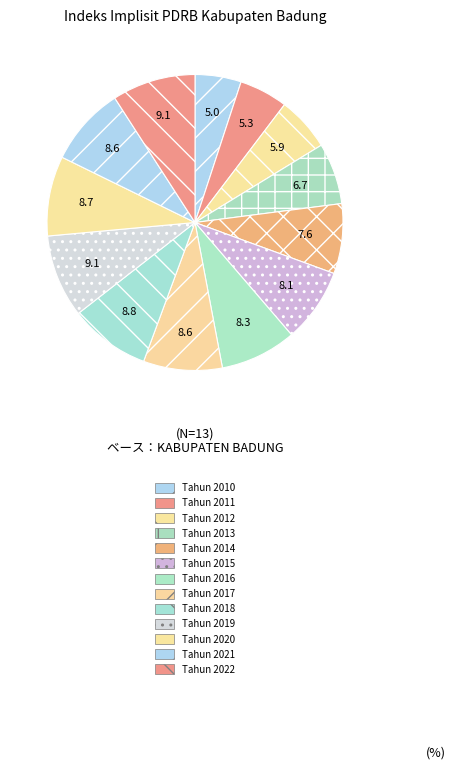

Does Tahun 2016 account for over 50% of the chart?

No